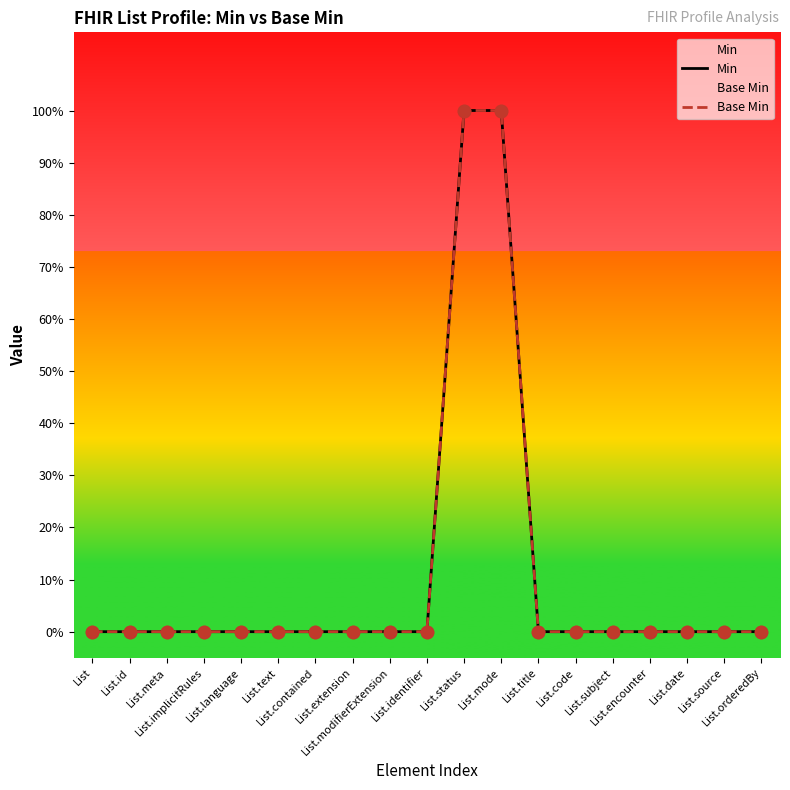

What are all the series names shown in the legend?

Min, Base Min